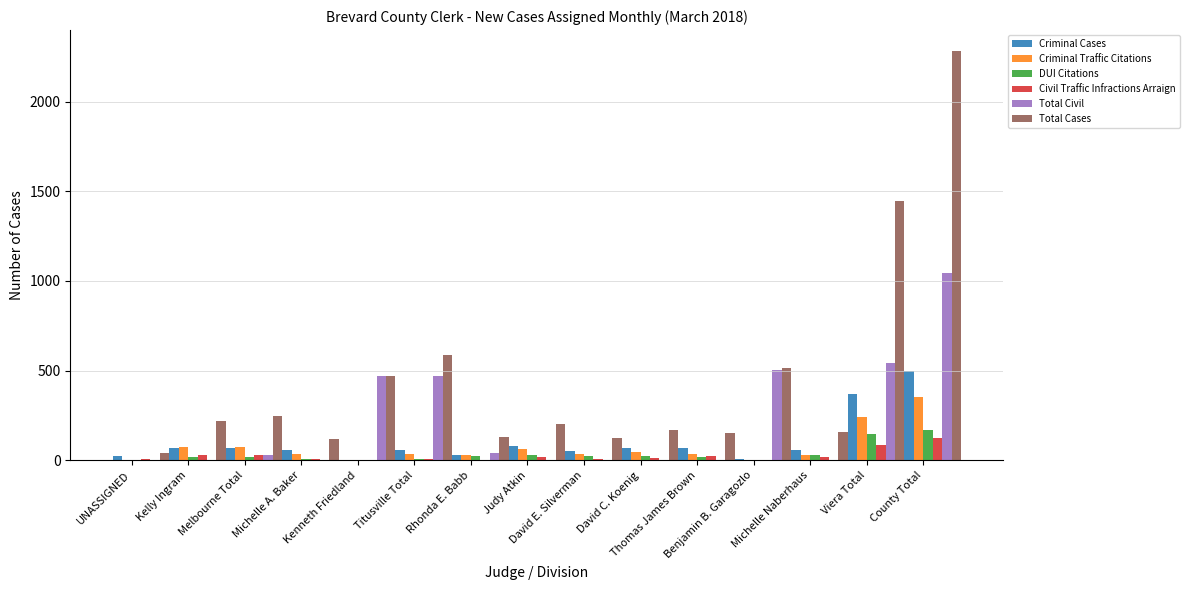

What is the maximum value for DUI Citations?

171